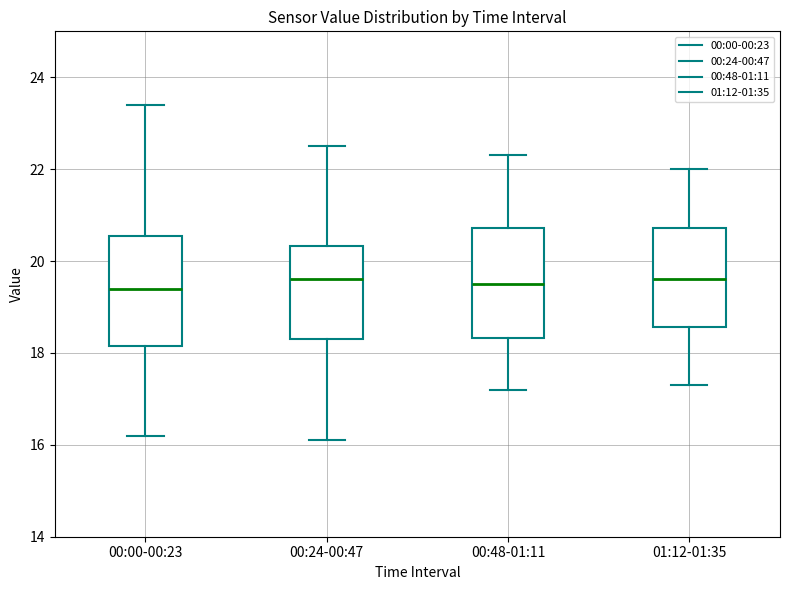

Where is the lower edge of the box for 00:00-00:23 on the y-axis? The values are not printed on the chart, so give them approximately, as read against the axis.

18.2